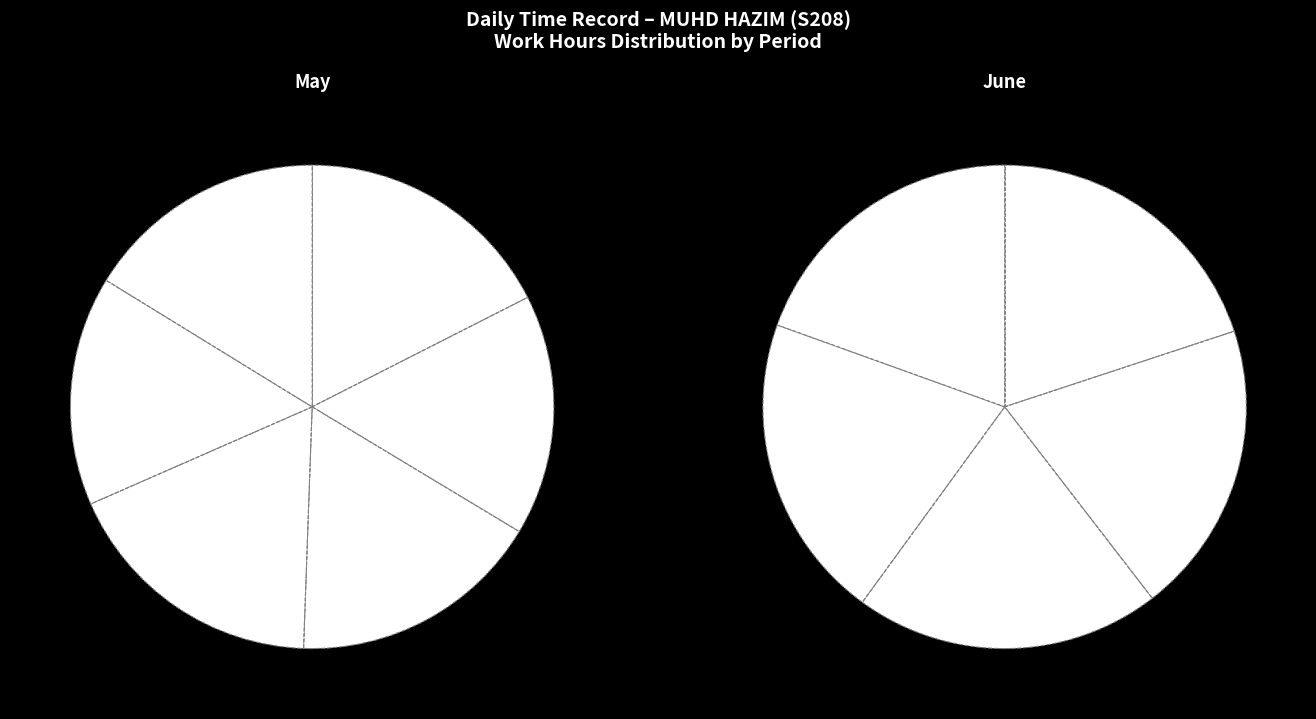

Count the number of slices in the pie.

11